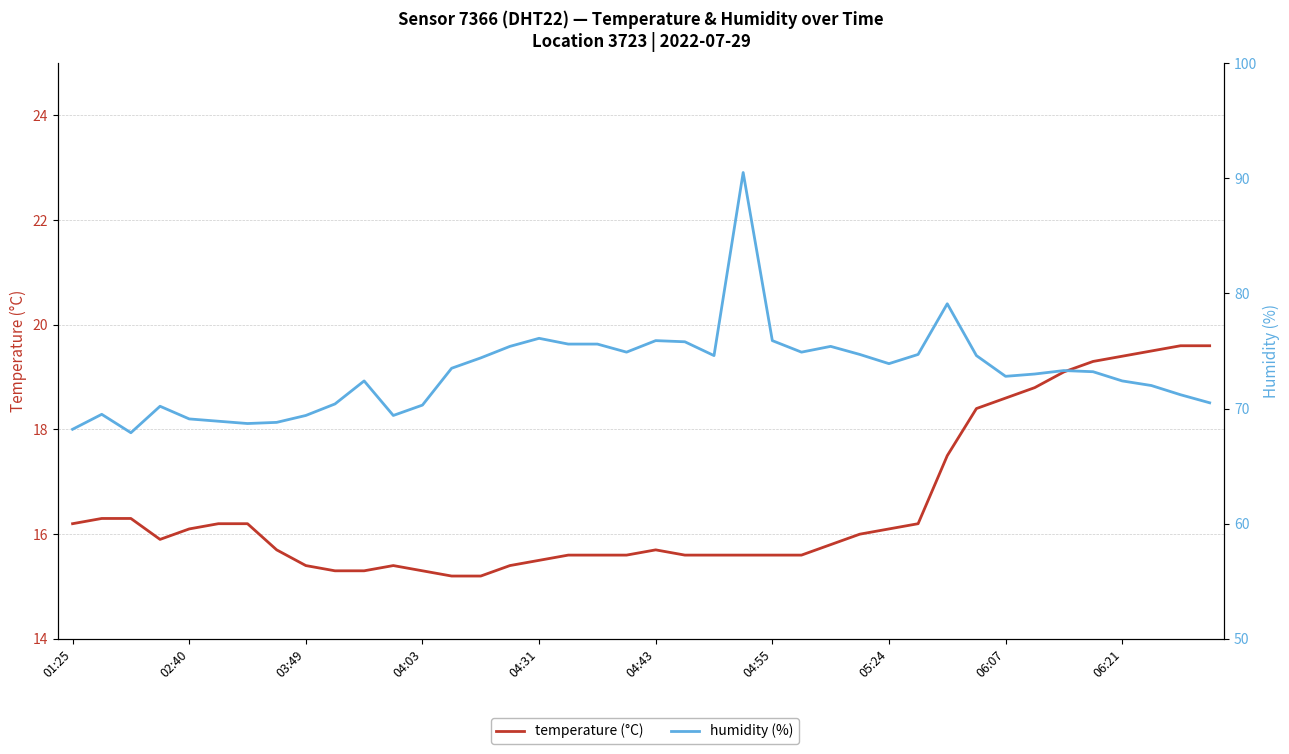

How many values in the humidity (%) series exceed 73?

21